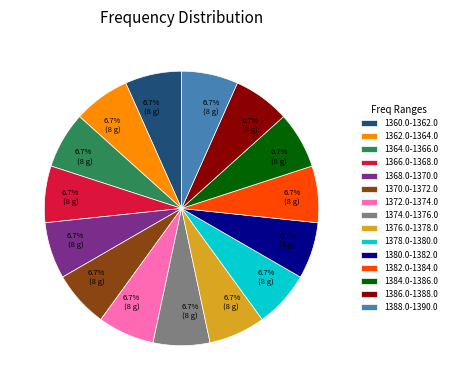

How much of the chart is everything except 1376.0-1378.0?

93.3%